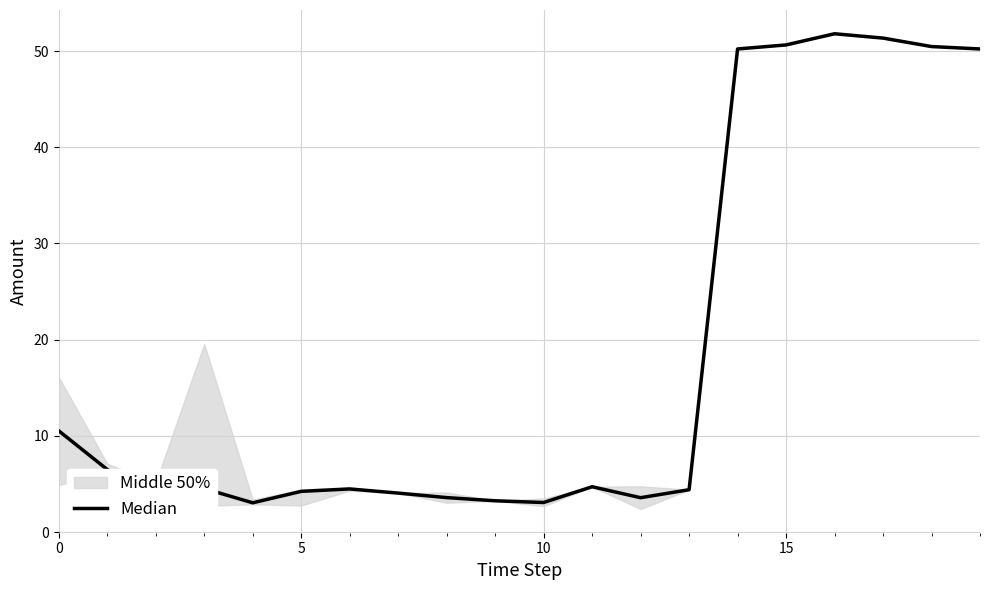

The value at 16 is 76.6. True or false?

False